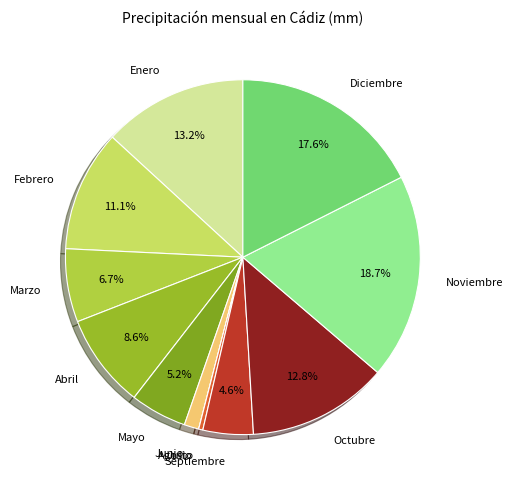

To the nearest percent, what is the average slice percentage?

8%